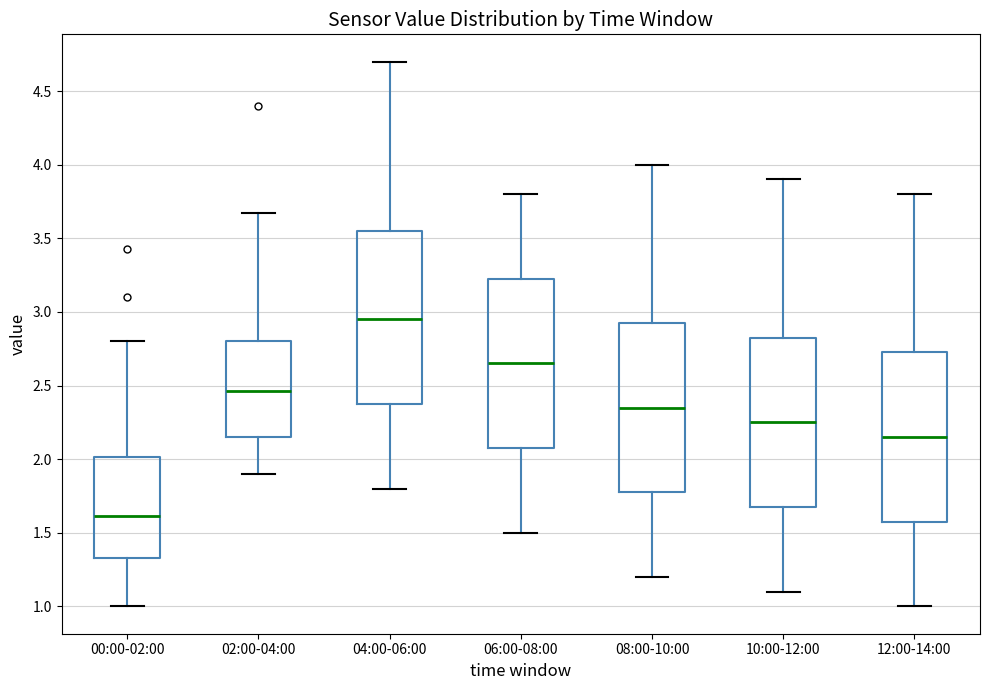

Where is the upper edge of the box for 06:00-08:00 on the y-axis? The values are not printed on the chart, so give them approximately, as read against the axis.

3.25